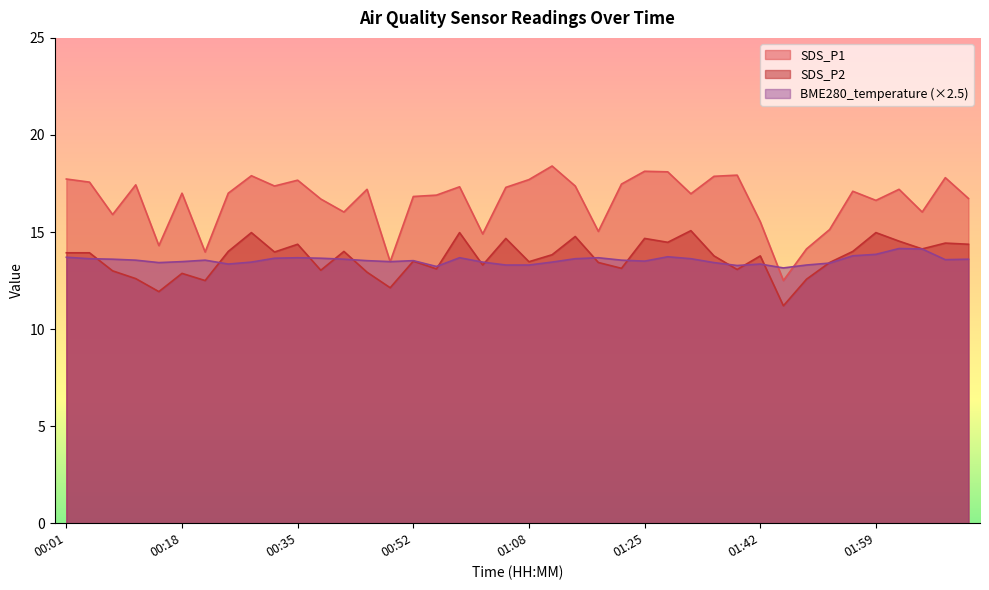

Does the chart display data point markers on the line(s)?

No